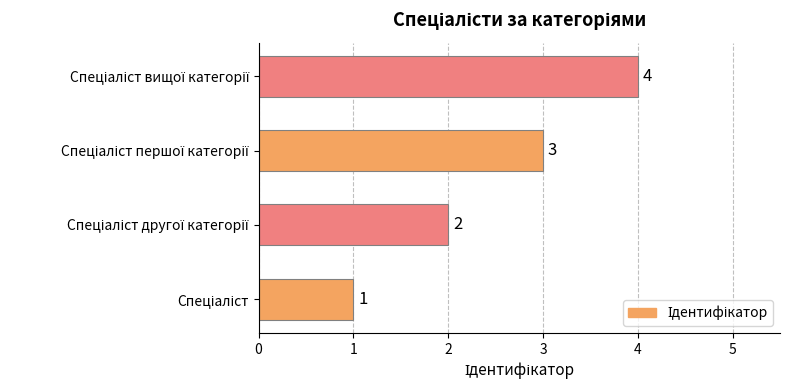

What is the minimum value shown in the chart?

1